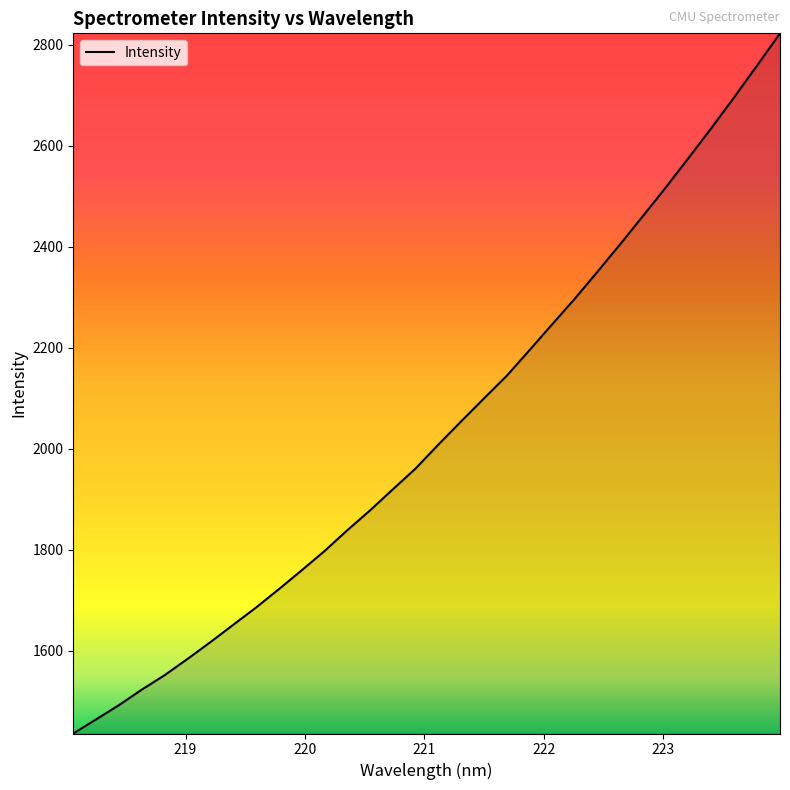

What is the maximum value shown in the chart?

2822.6